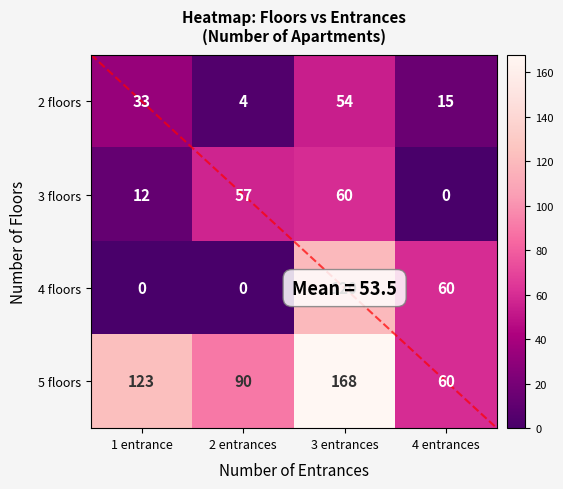

What is the maximum value shown in the chart?

168